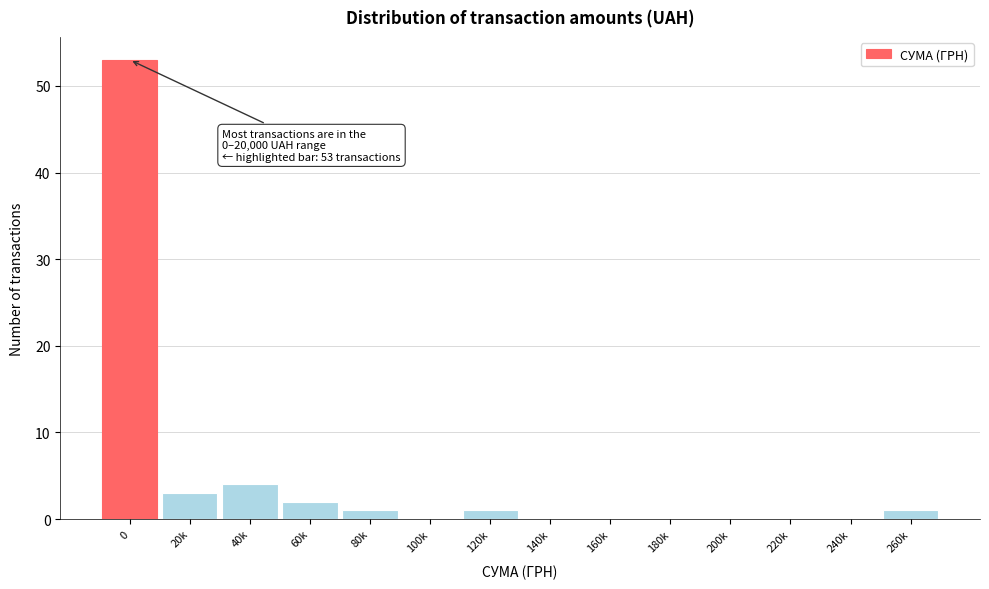

Reading right to left, transcribe all the data shown in this chart.

260k=1	240k=0	220k=0	200k=0	180k=0	160k=0	140k=0	120k=1	100k=0	80k=1	60k=2	40k=4	20k=3	0=53